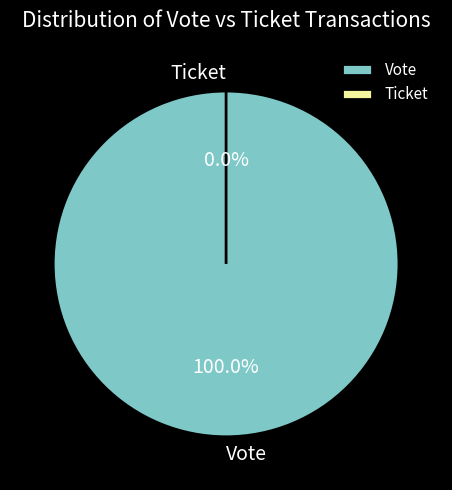

Which category has the smallest portion of the pie?

Ticket